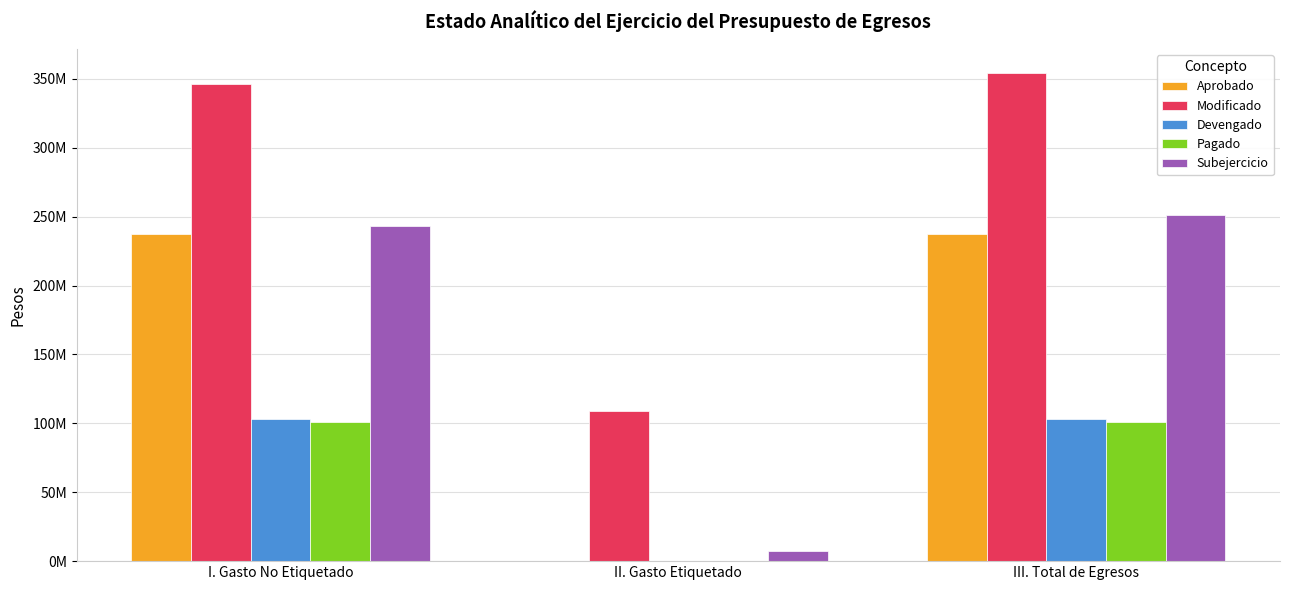

What is the difference between the highest and lowest values at II. Gasto Etiquetado?

108786070.8